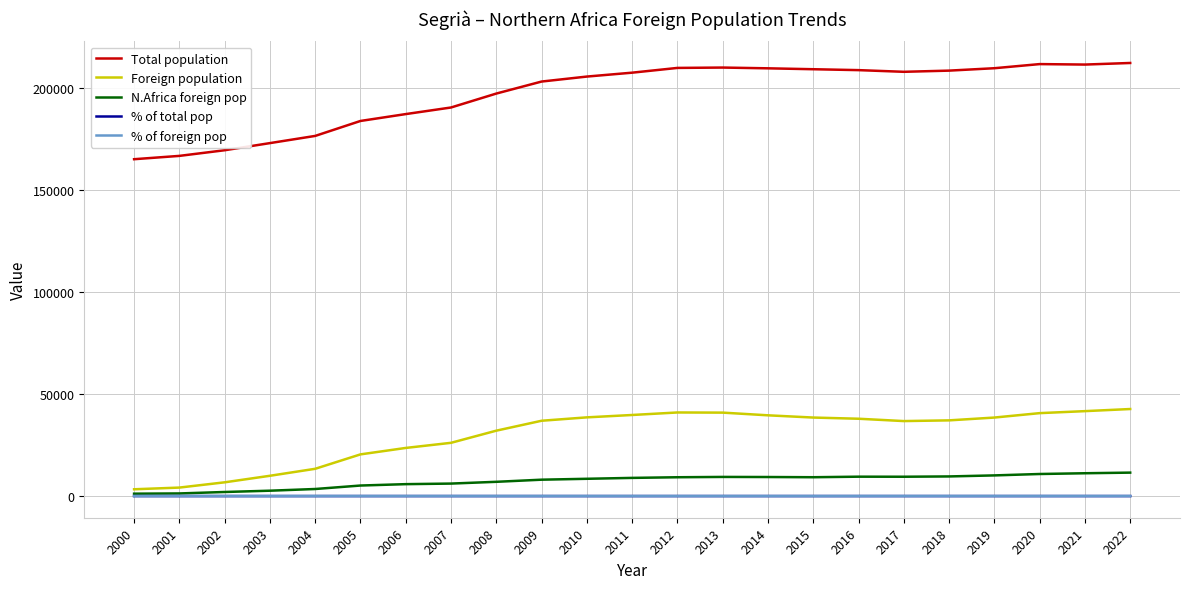

What are all the series names shown in the legend?

Total population, Foreign population, N.Africa foreign pop, % of total pop, % of foreign pop